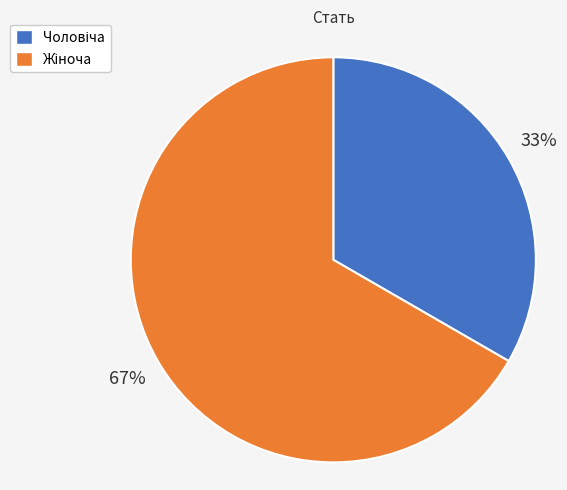

To the nearest percent, what is the average slice percentage?

50%